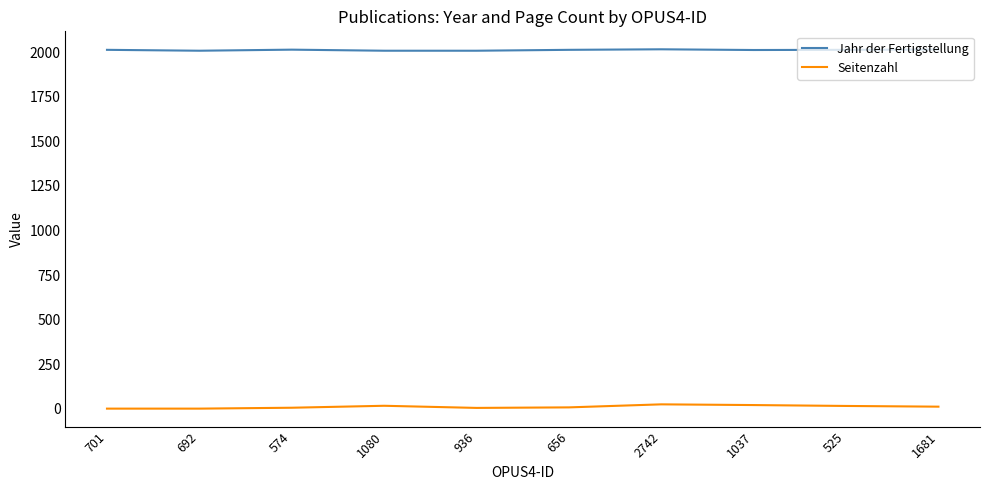

Does the chart have visible grid lines?

No